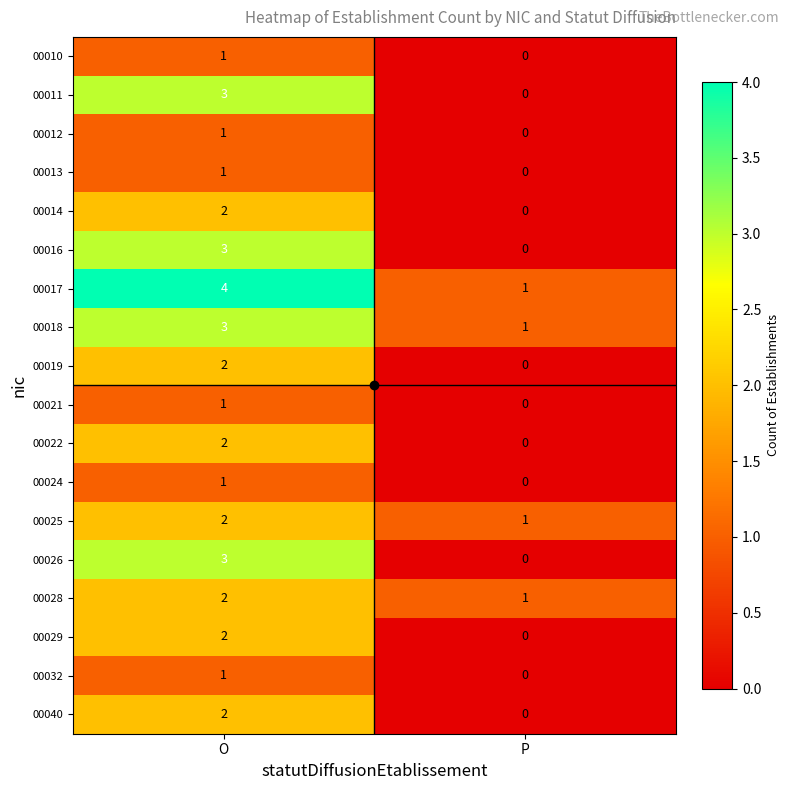

How many distinct data groups are displayed?

18